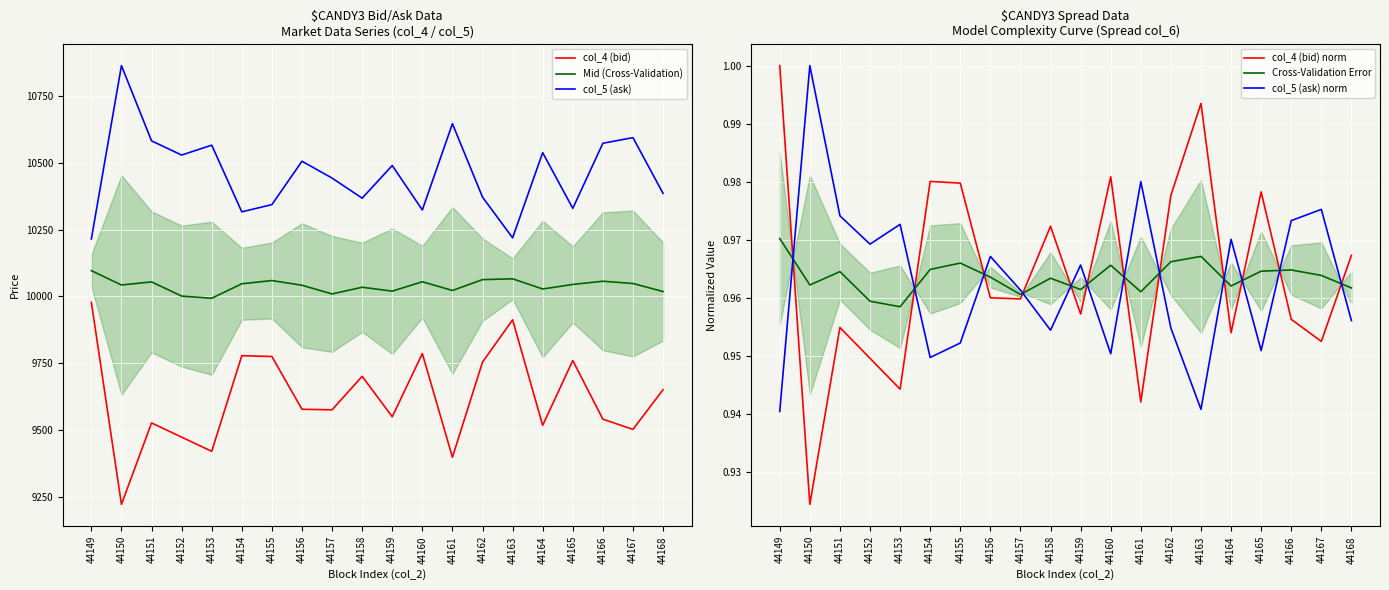

Does the chart display data point markers on the line(s)?

No